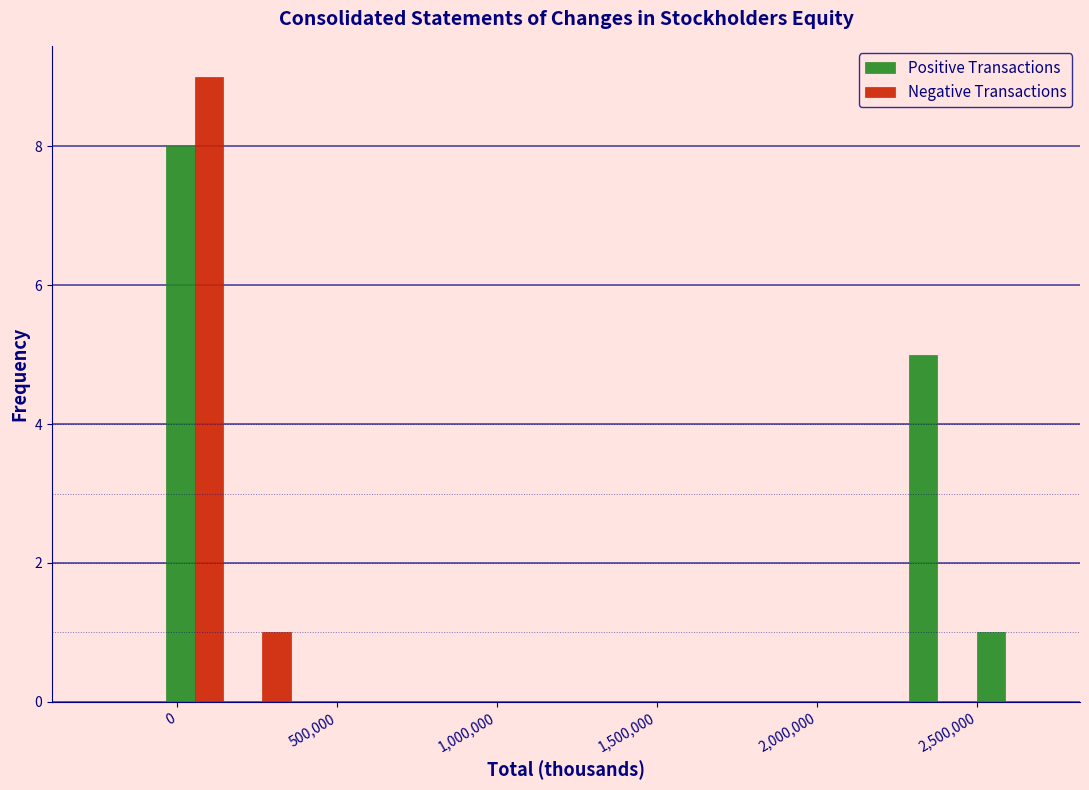

Reading left to right, list every range on the x-axis with the height of the bar of each series over it. Neither the bar edges nor the heights are printed on the chart, so give them approximately, as read against the axes.

-250000 to -50000: Positive Transactions=0	Negative Transactions=0
-50000 to 150000: Positive Transactions=8	Negative Transactions=9
150000 to 350000: Positive Transactions=0	Negative Transactions=1
350000 to 600000: Positive Transactions=0	Negative Transactions=0
600000 to 800000: Positive Transactions=0	Negative Transactions=0
800000 to 1000000: Positive Transactions=0	Negative Transactions=0
1000000 to 1200000: Positive Transactions=0	Negative Transactions=0
1200000 to 1450000: Positive Transactions=0	Negative Transactions=0
1450000 to 1650000: Positive Transactions=0	Negative Transactions=0
1650000 to 1850000: Positive Transactions=0	Negative Transactions=0
1850000 to 2050000: Positive Transactions=0	Negative Transactions=0
2050000 to 2250000: Positive Transactions=0	Negative Transactions=0
2250000 to 2500000: Positive Transactions=5	Negative Transactions=0
2500000 to 2700000: Positive Transactions=1	Negative Transactions=0